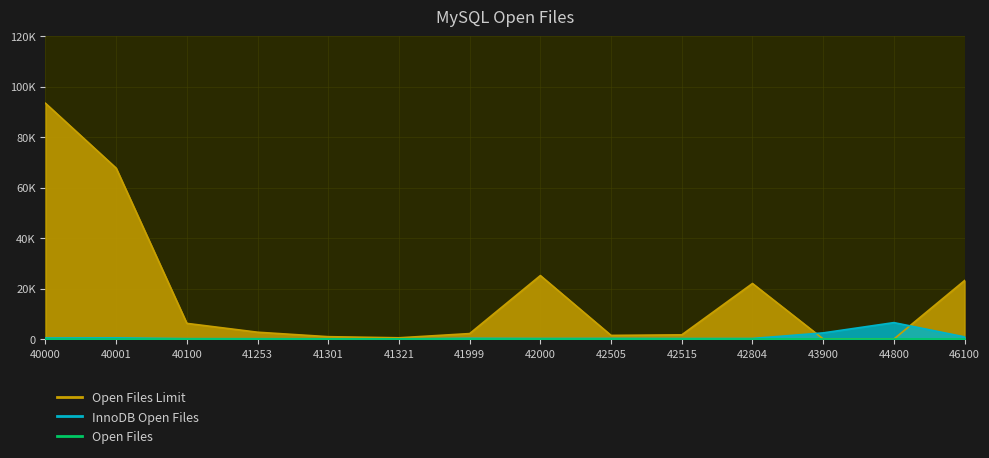

At which category is the sum across all series the highest?

40000